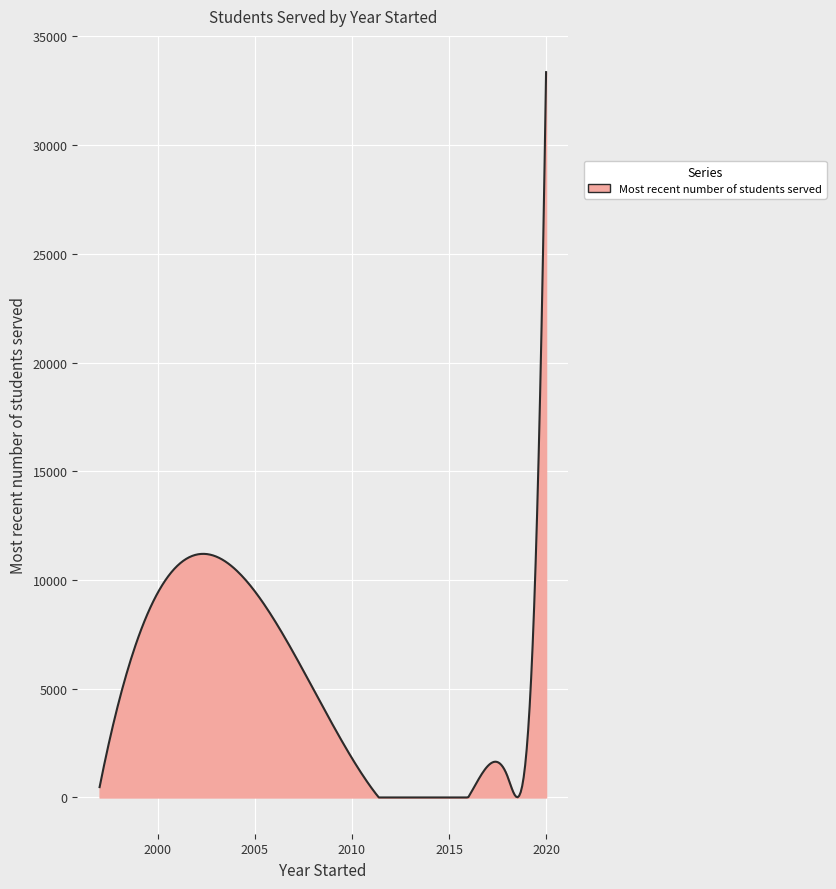

What is the greatest value displayed?

33357.0